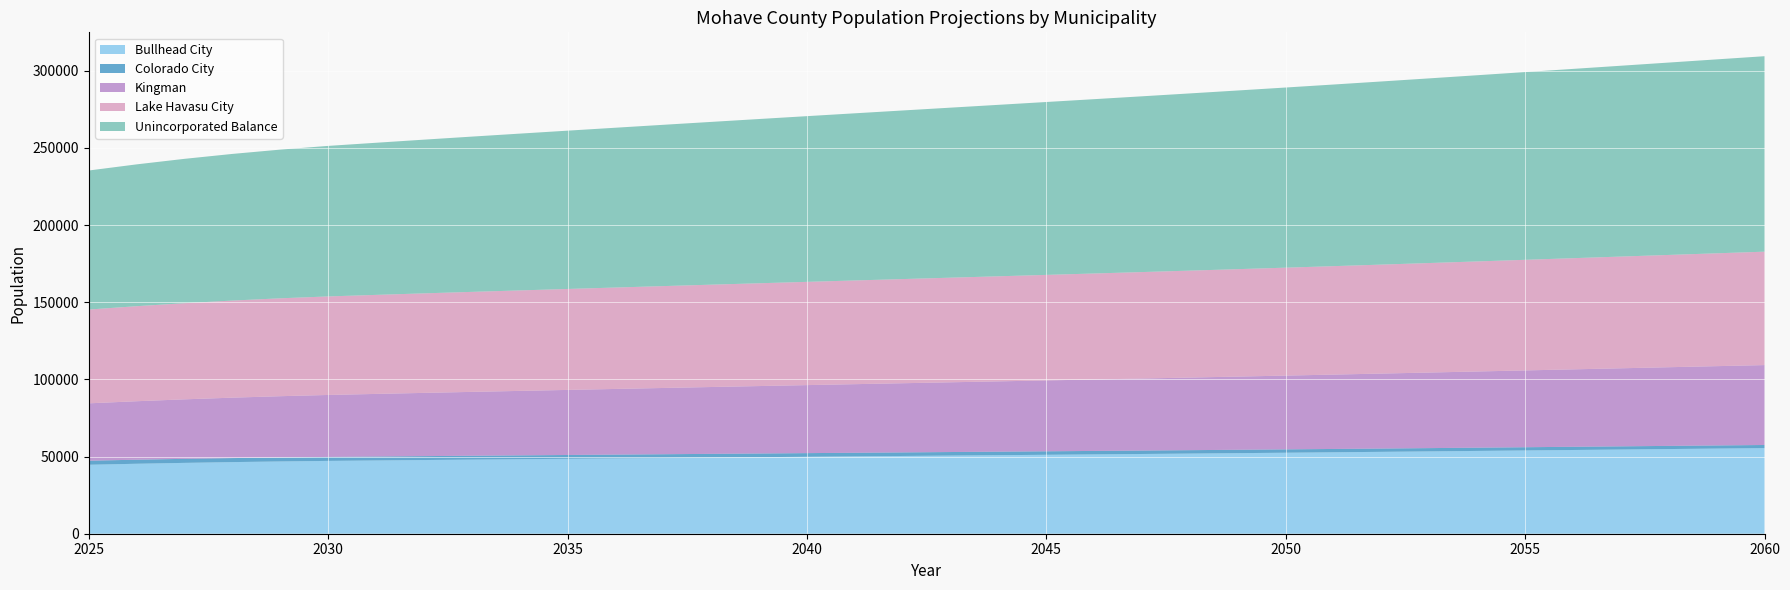

Reading right to left, list all the values displayed in this chart.

Bullhead City: 55483.9	55178.2	54872.2	54566.8	54263.2	53959.9	53657.6	53358.3	53064.2	52775.9	52493.6	52216.7	51944.6	51676.9	51414.0	51154.2	50896.1	50639.8	50383.8	50128.1	49870.9	49611.9	49351.5	49090.3	48826.8	48563.1	48296.8	48028.8	47755.2	47473.9	47190.7	46837.8	46413.6	45914.6	45341.8	44695.7
Colorado City: 2018.0	2032.2	2046.6	2061.1	2075.8	2090.7	2105.9	2121.2	2137.0	2153.2	2169.8	2186.8	2204.3	2222.2	2240.5	2259.2	2278.3	2297.7	2317.3	2337.3	2357.6	2378.0	2398.7	2419.6	2440.8	2462.3	2484.0	2506.0	2528.0	2550.0	2572.2	2591.0	2606.0	2616.9	2623.5	2625.8
Kingman: 51781.7	51381.4	50980.3	50579.1	50178.9	49778.2	49377.8	48979.4	48585.0	48195.0	47809.7	47428.4	47050.4	46675.4	46303.6	45933.4	45563.6	45194.3	44823.9	44452.4	44078.3	43701.2	43321.5	42939.6	42554.3	42167.3	41776.5	41382.6	40982.3	40573.7	40161.9	39689.4	39155.5	38558.0	37898.8	37179.0
Lake Havasu City: 73495.6	73130.4	72765.0	72400.8	72039.2	71678.0	71318.6	70963.4	70615.4	70275.3	69943.6	69619.4	69301.9	68990.7	68686.2	68386.3	68089.0	67794.7	67501.1	67208.4	66914.1	66617.8	66320.3	66022.1	65721.3	65420.8	65117.4	64812.2	64500.0	64177.9	63853.9	63436.0	62921.9	62306.5	61591.0	60775.5
Unincorporated Balance: 126663.5	125663.8	124661.8	123659.6	122659.7	121658.4	120657.7	119661.7	118675.5	117699.7	116735.4	115780.4	114833.5	113893.7	112961.5	112033.2	111105.4	110178.6	109248.8	108316.4	107377.1	106430.4	105477.1	104518.1	103550.5	102578.5	101596.9	100607.6	99602.3	98576.6	97542.7	96360.6	95028.7	93540.7	91898.2	90096.5